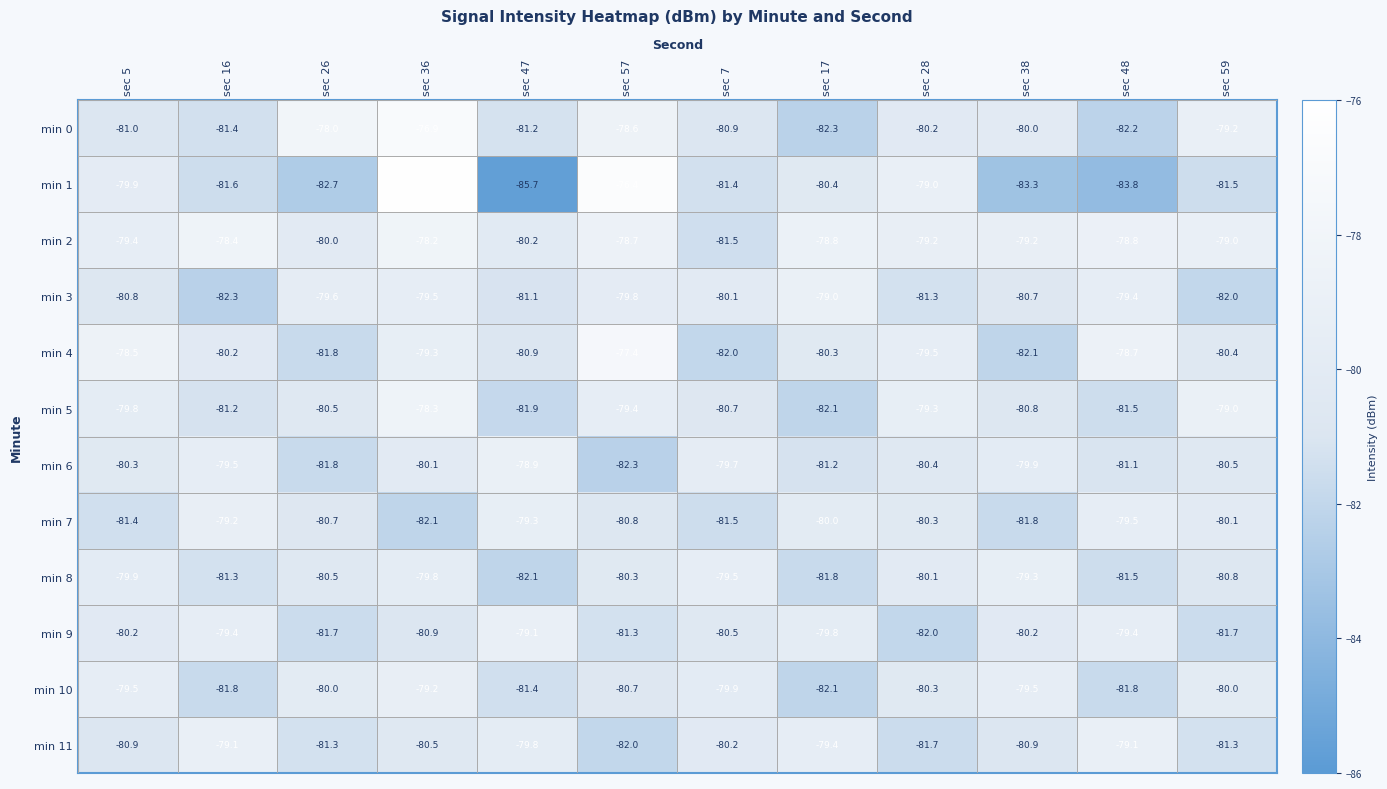

Which category has the highest value in the min 3 series?

sec 17